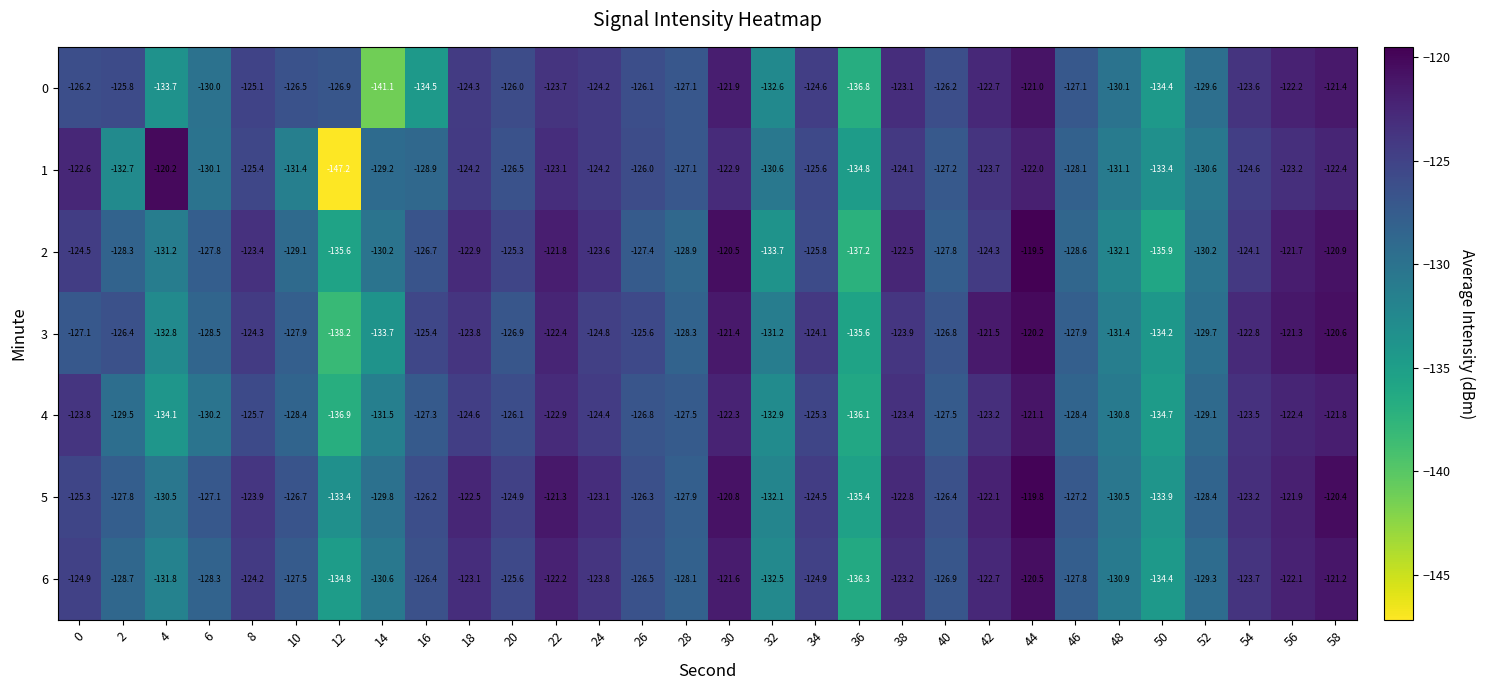

What is the difference between the highest and lowest values at 34?

1.7